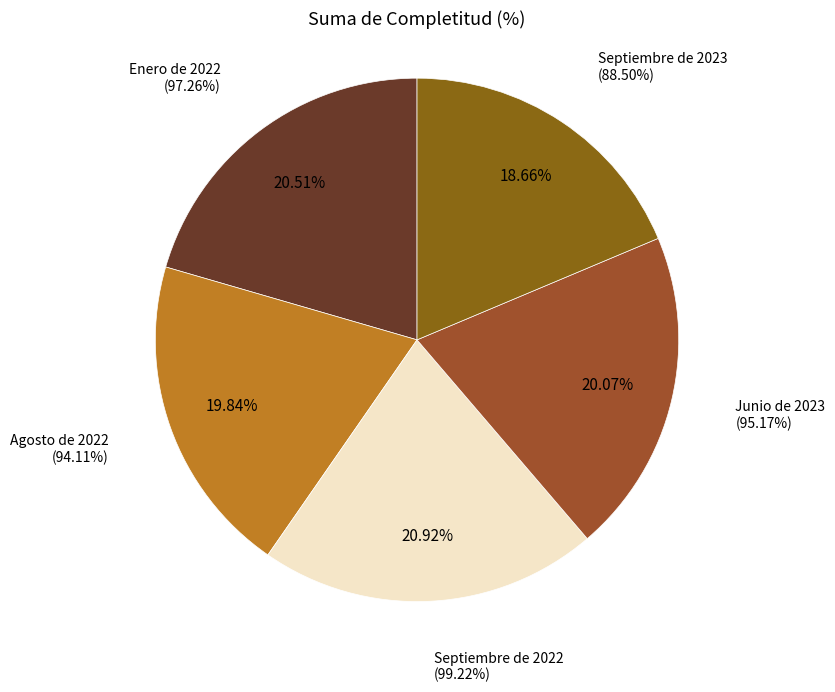

What portion of the pie excludes Septiembre de 2022?

79.1%